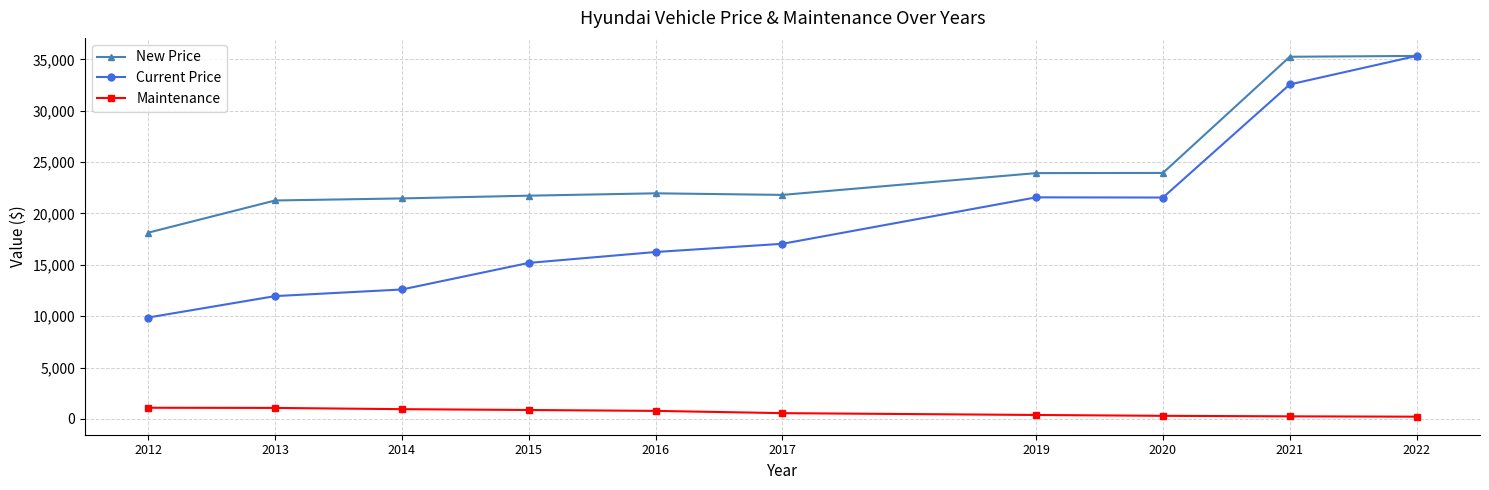

What is the difference between the maximum and minimum values in the New Price series?

17201